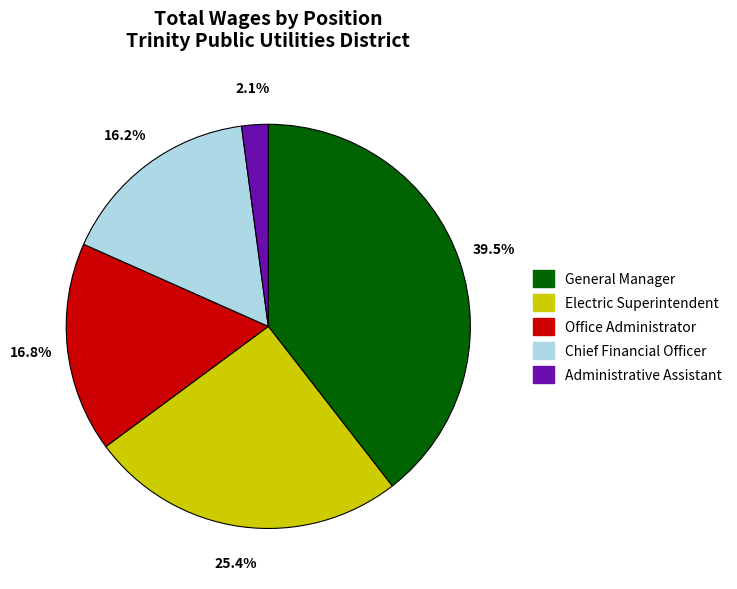

Which category has the smallest portion of the pie?

Administrative Assistant